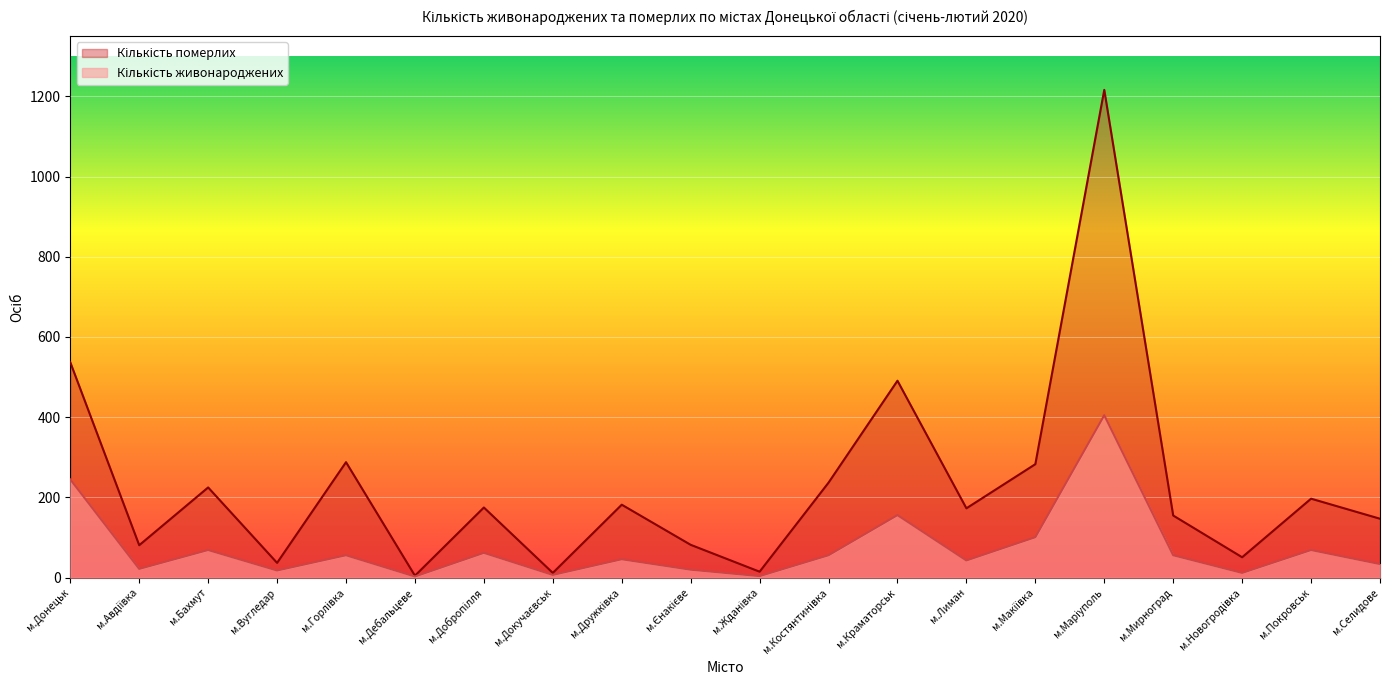

What is the difference between the maximum and second lowest values in the Кількість померлих series?

1204